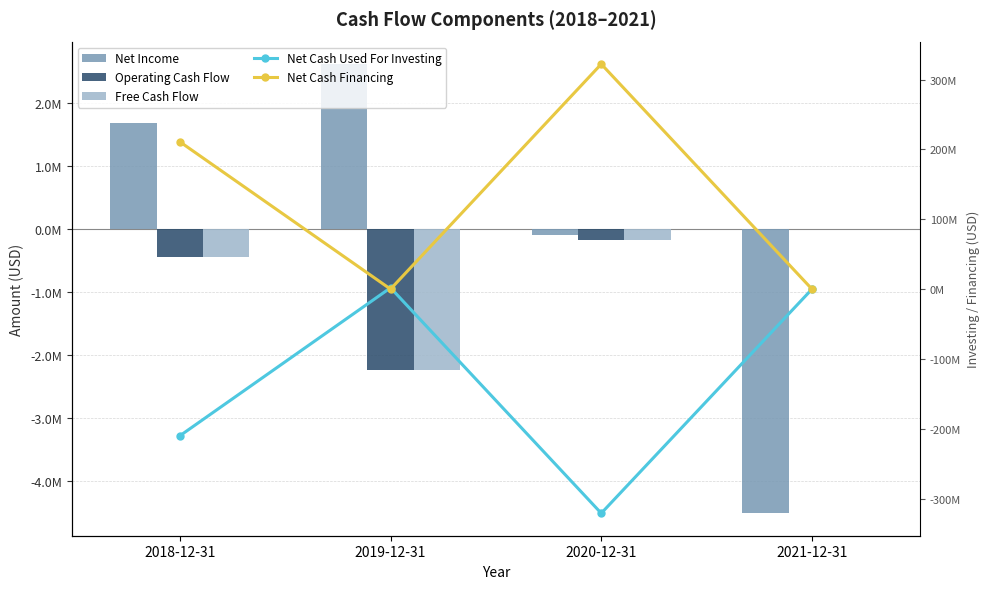

What is the sum of all Operating Cash Flow values?

-2867988.1